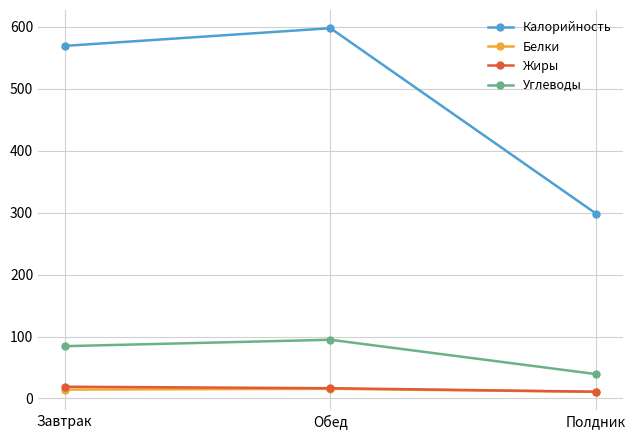

The value of Белки at Обед is 15.6. True or false?

True